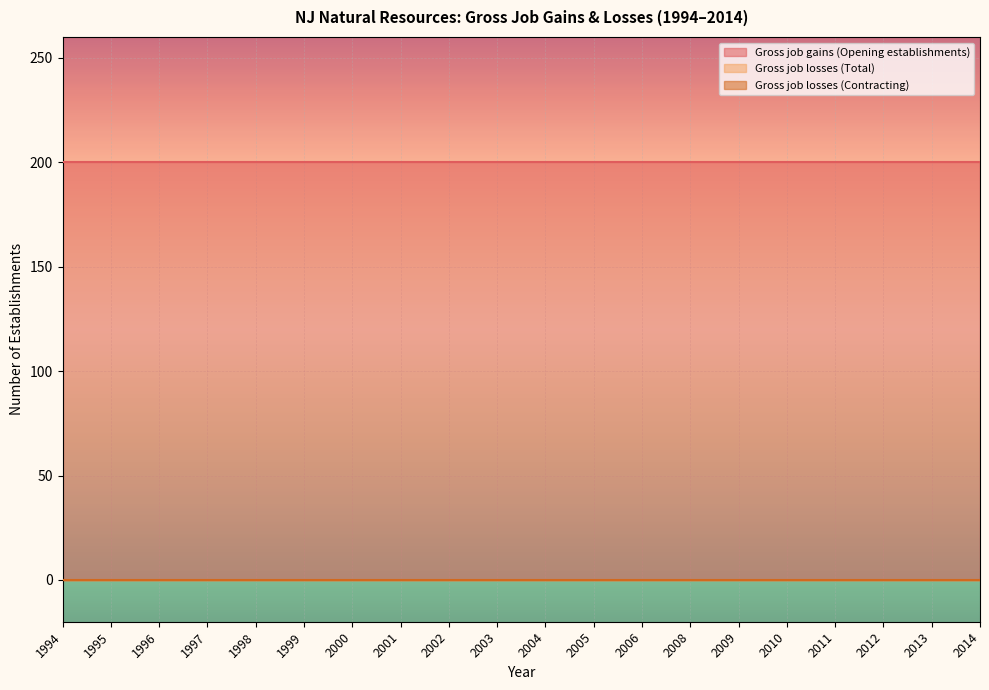

Rank the series at 2004 from lowest to highest value.

Gross job losses (Total), Gross job losses (Contracting), Gross job gains (Opening establishments)